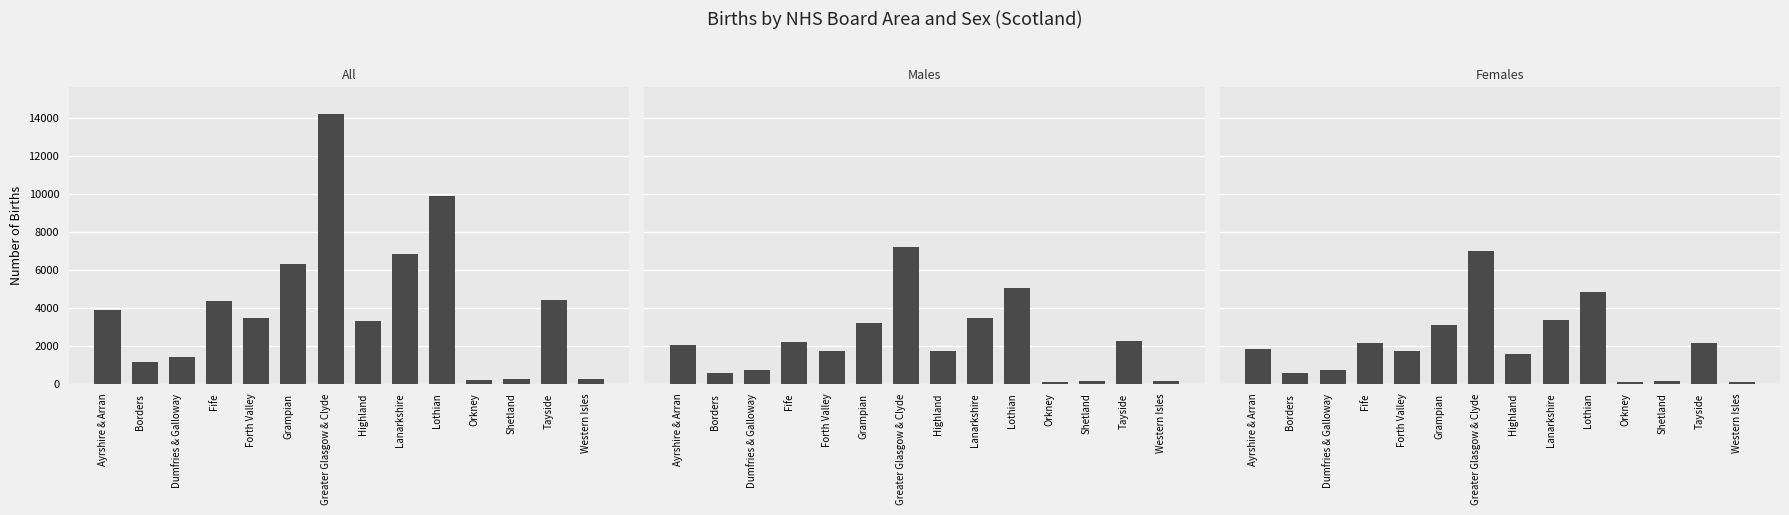

Which label corresponds to the smallest value in the chart?

Orkney